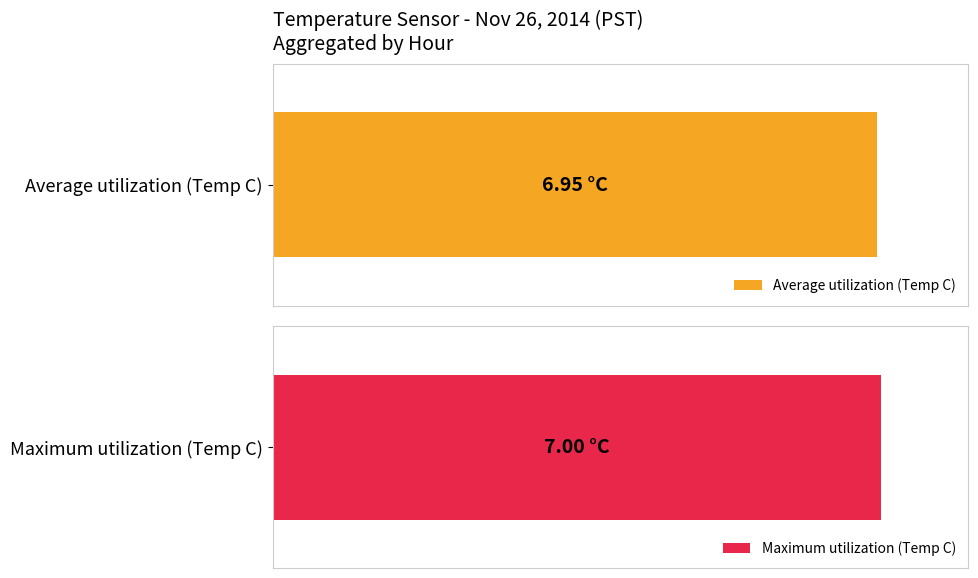

What is the smallest value displayed?

6.9